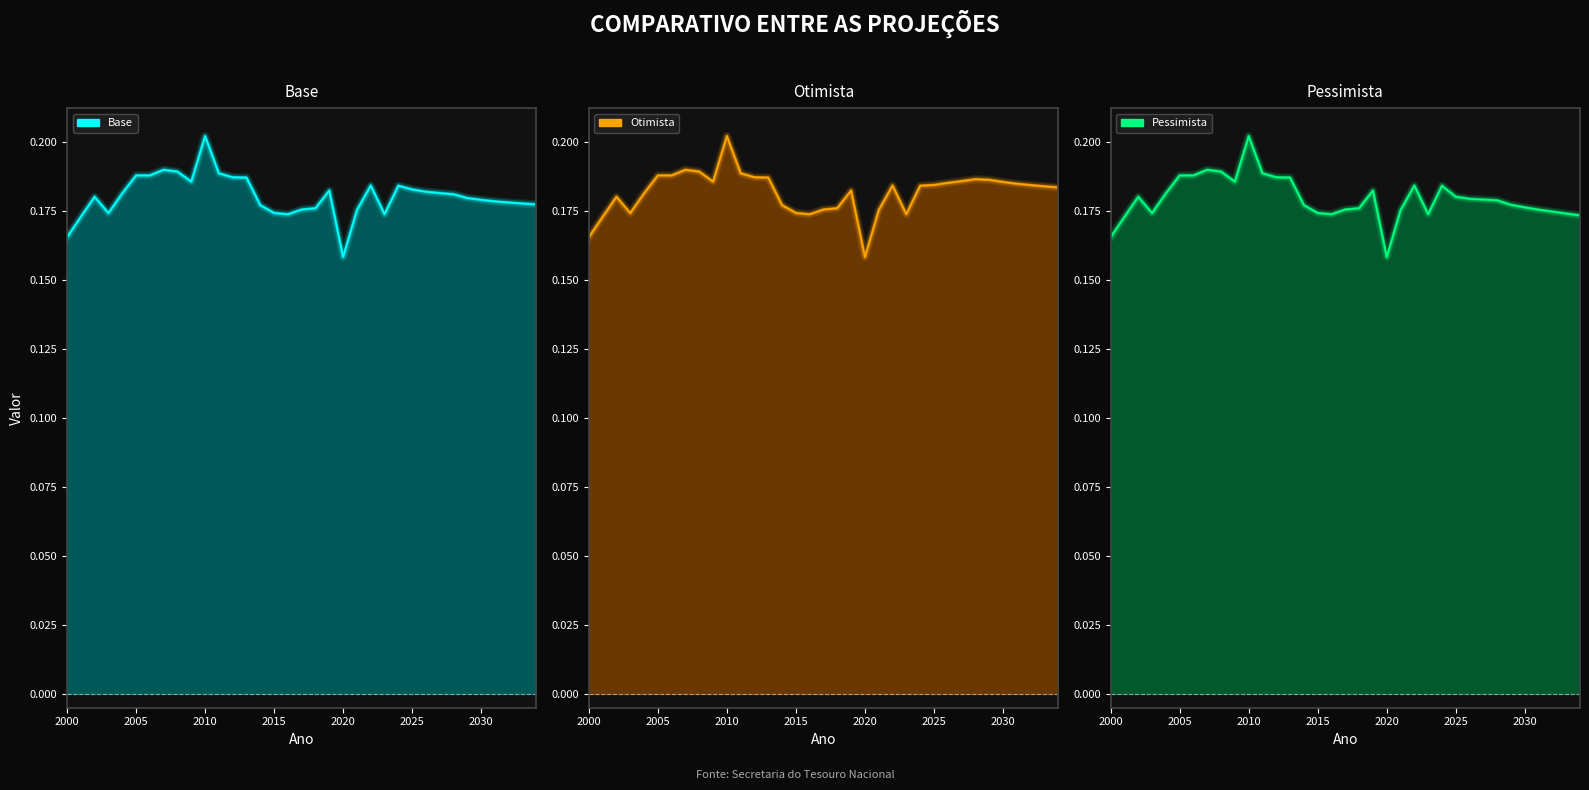

Which has a higher value, 2034 or 2007?

2007